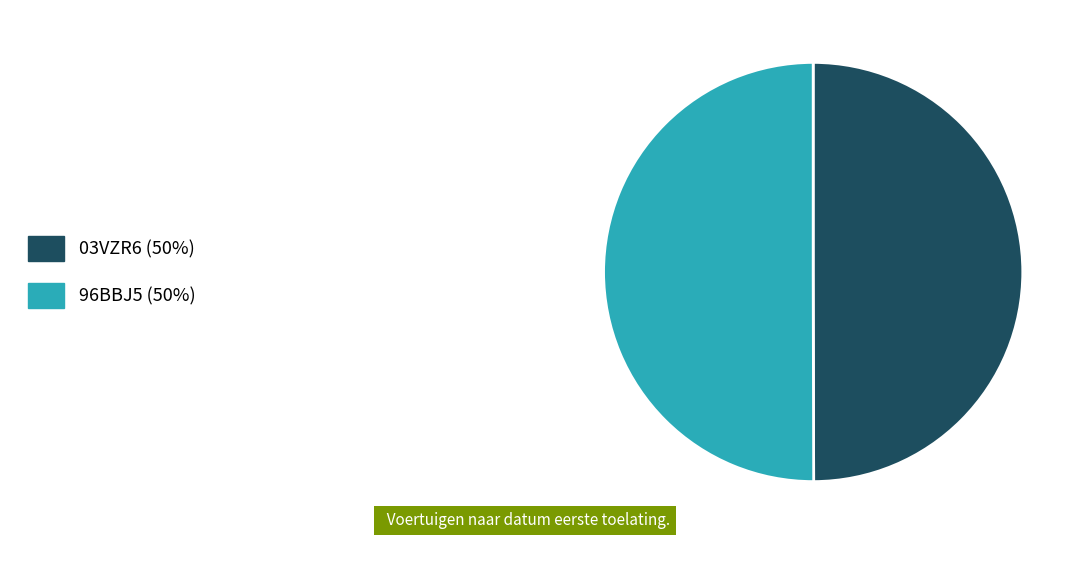

What is the ratio of the value at 96BBJ5 to the value at 03VZR6?

1.0